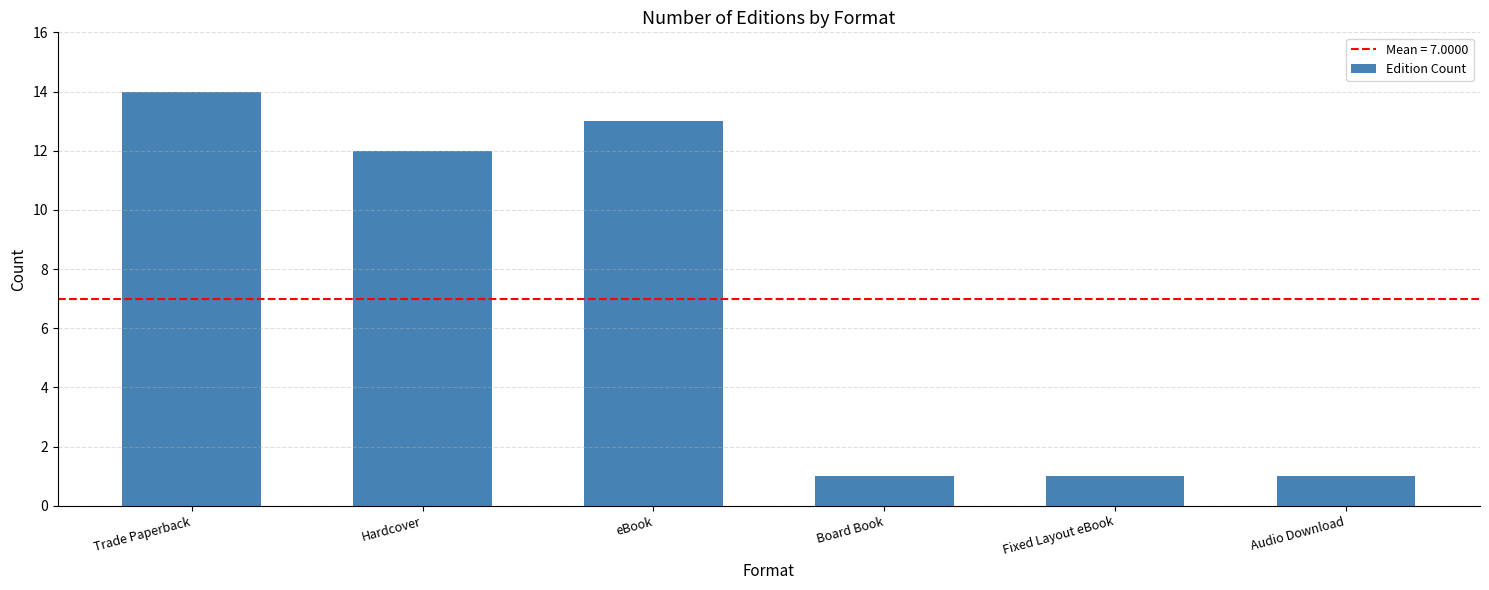

What is the value of the 3rd bar from the left?

13